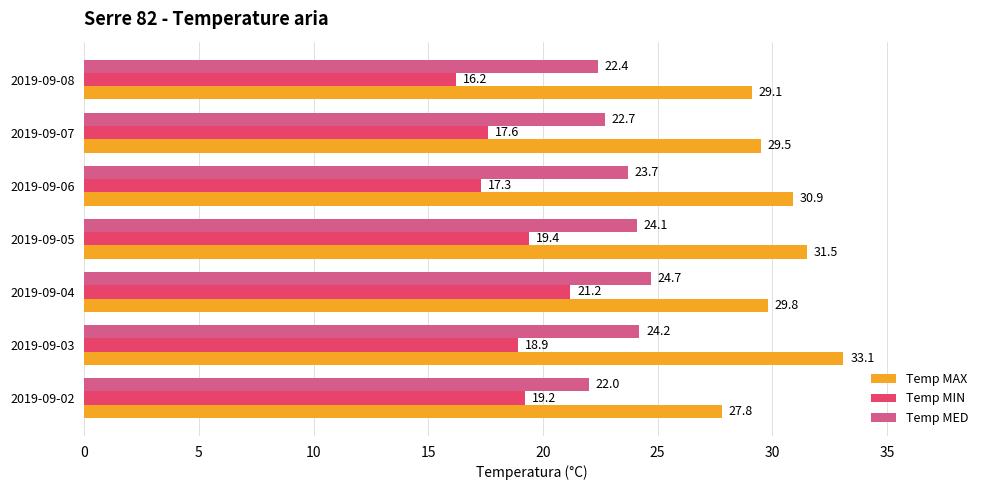

List the labels in order of Temp MIN value, smallest first.

2019-09-08, 2019-09-06, 2019-09-07, 2019-09-03, 2019-09-02, 2019-09-05, 2019-09-04